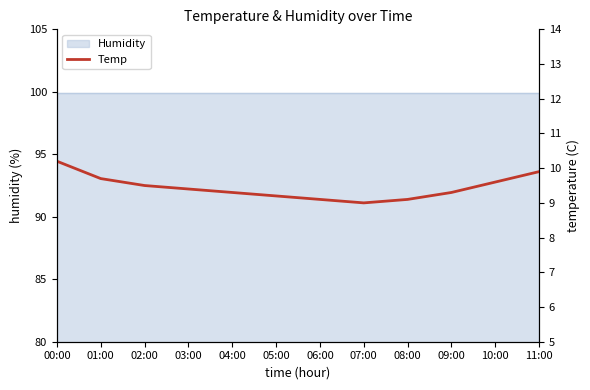

Which label corresponds to the largest value in the chart?

00:00